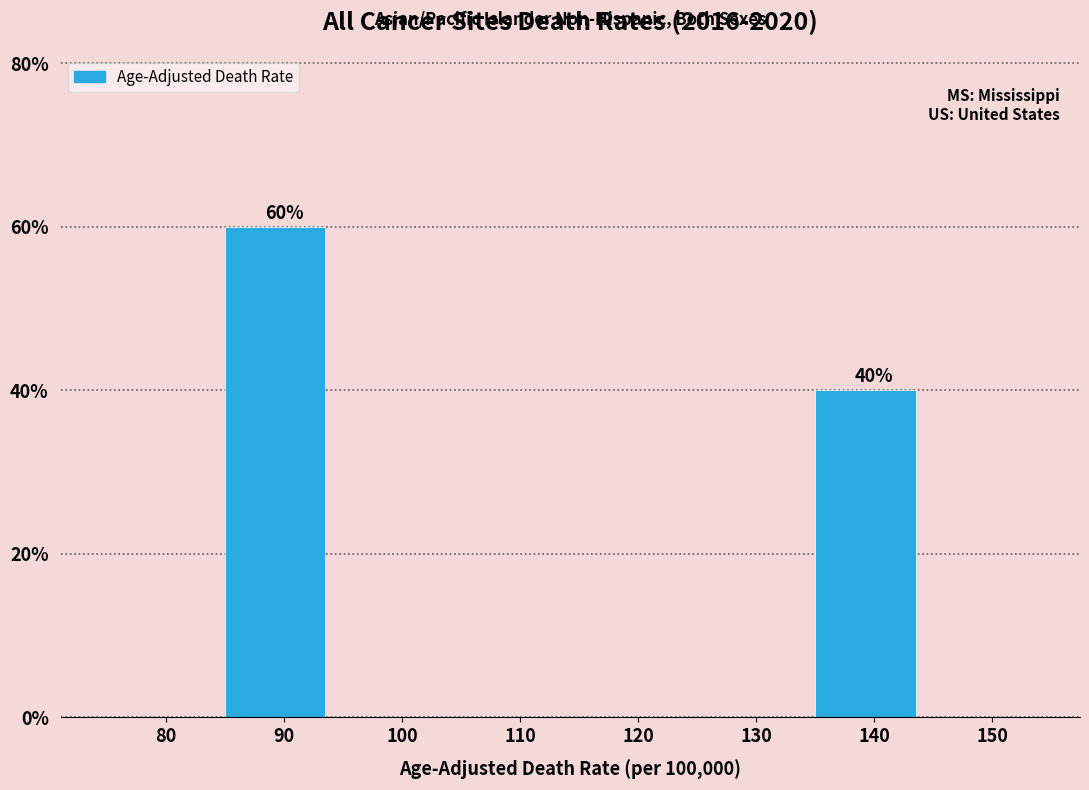

Reading left to right, what are all the values shown in this chart?

80=0	90=60	100=0	110=0	120=0	130=0	140=40	150=0